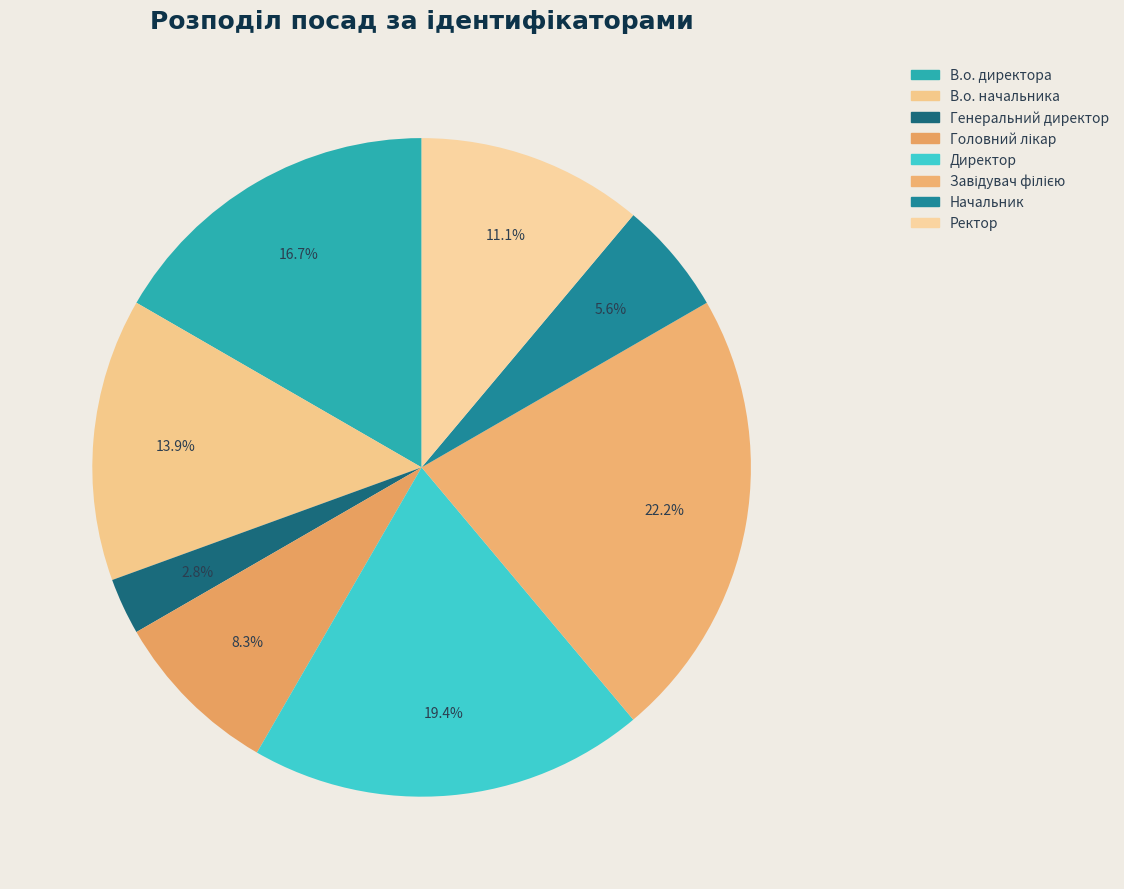

To the nearest percent, what is the average slice percentage?

12%